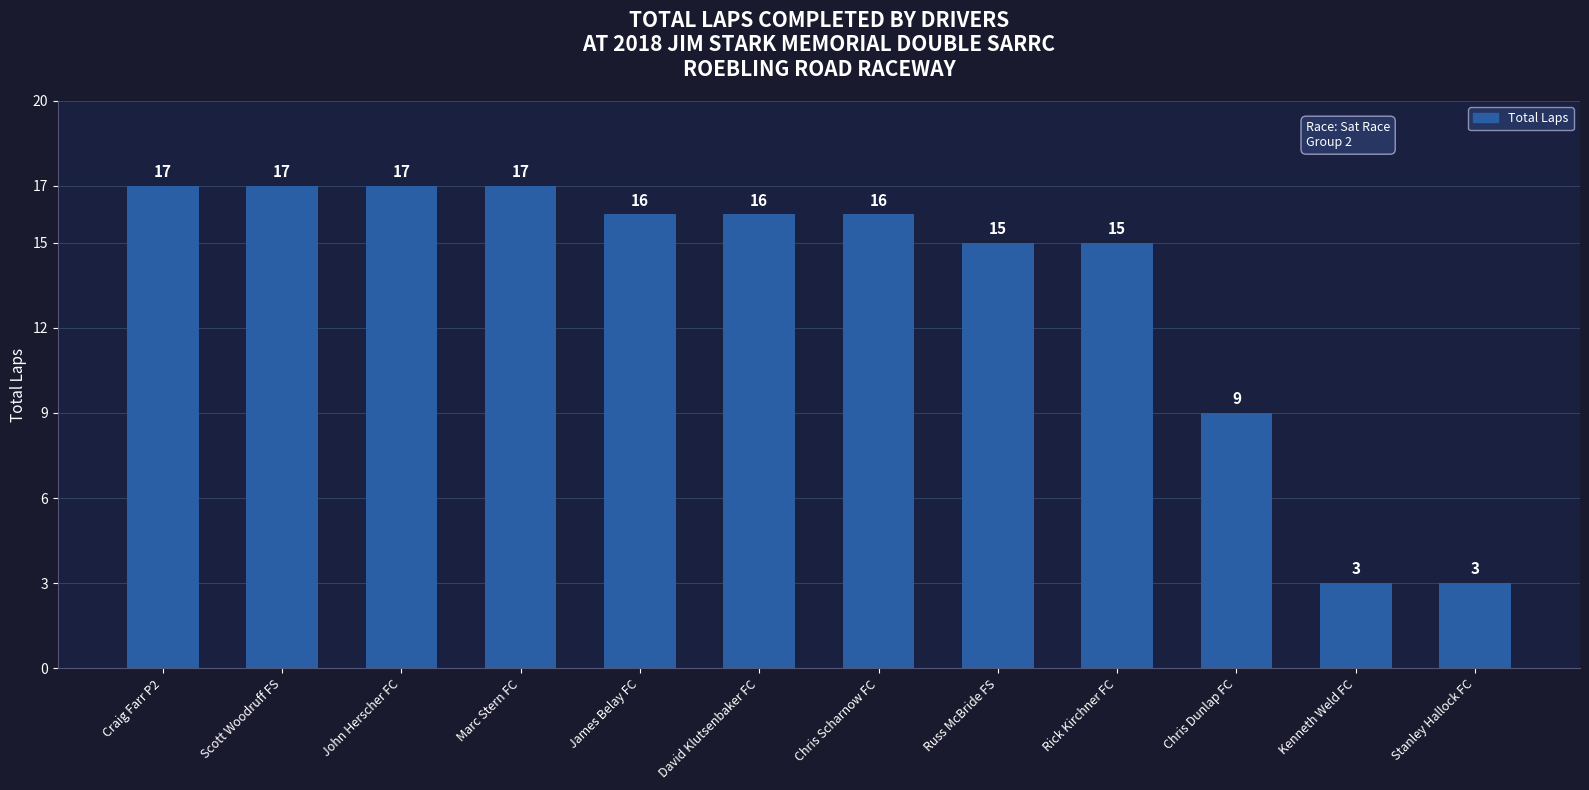

Does the chart contain any negative values?

No